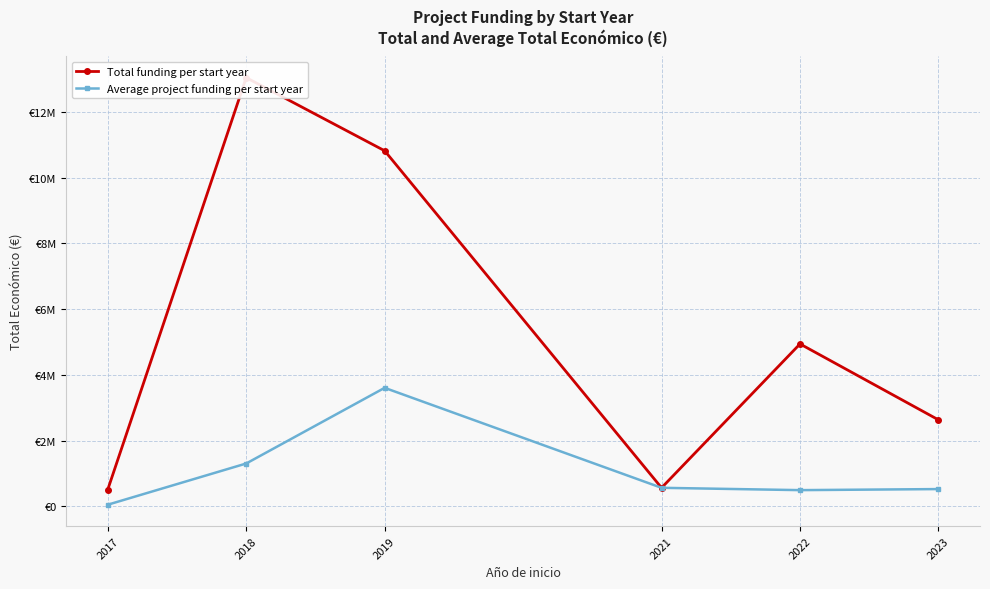

Which label corresponds to the largest value in the chart?

2018